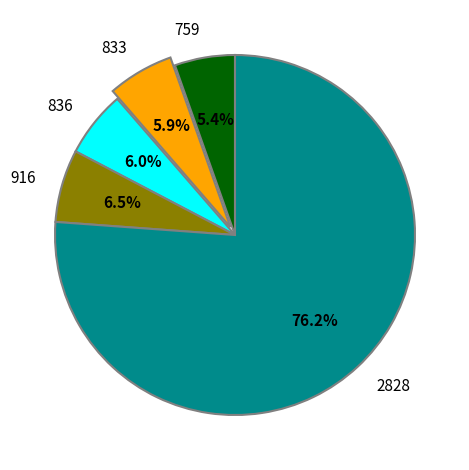

How many segments does this pie chart have?

5